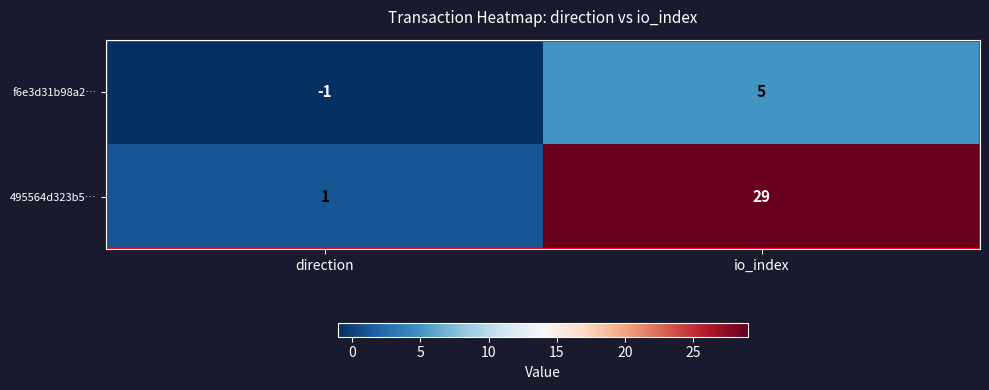

Which category has the highest value in the f6e3d31b98a2… series?

io_index